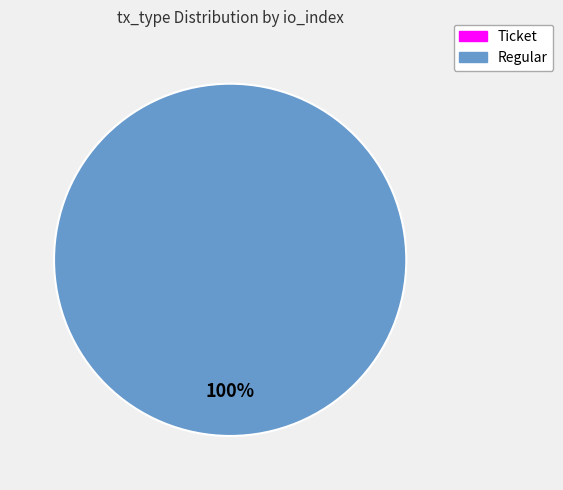

The Ticket slice represents 1% of the pie. True or false?

False